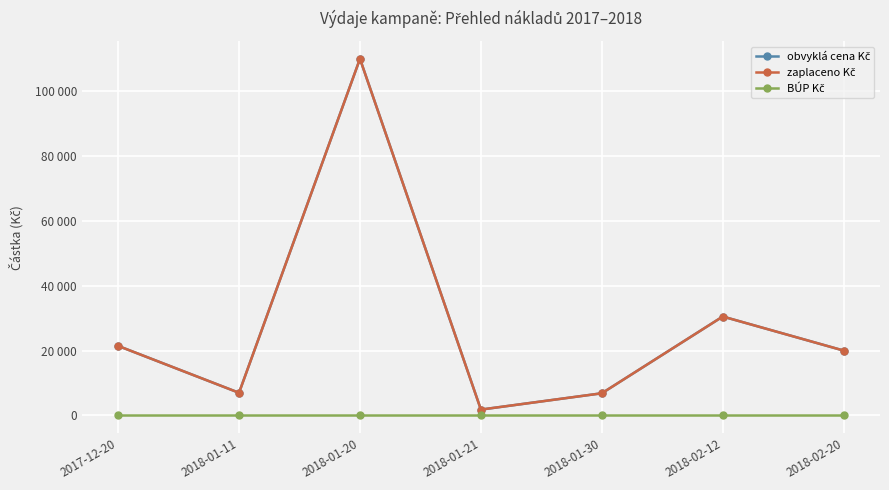

At which category does zaplaceno Kč reach its first local peak?

2018-01-20